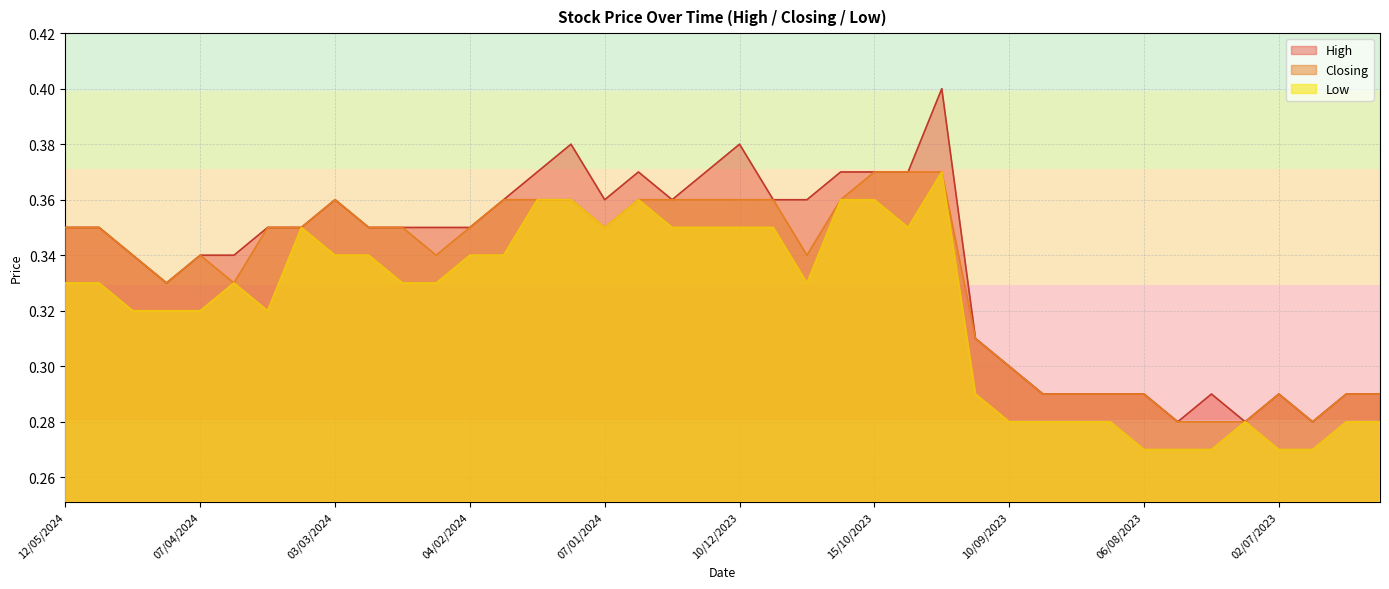

What is the lowest value of the Closing series?

0.3